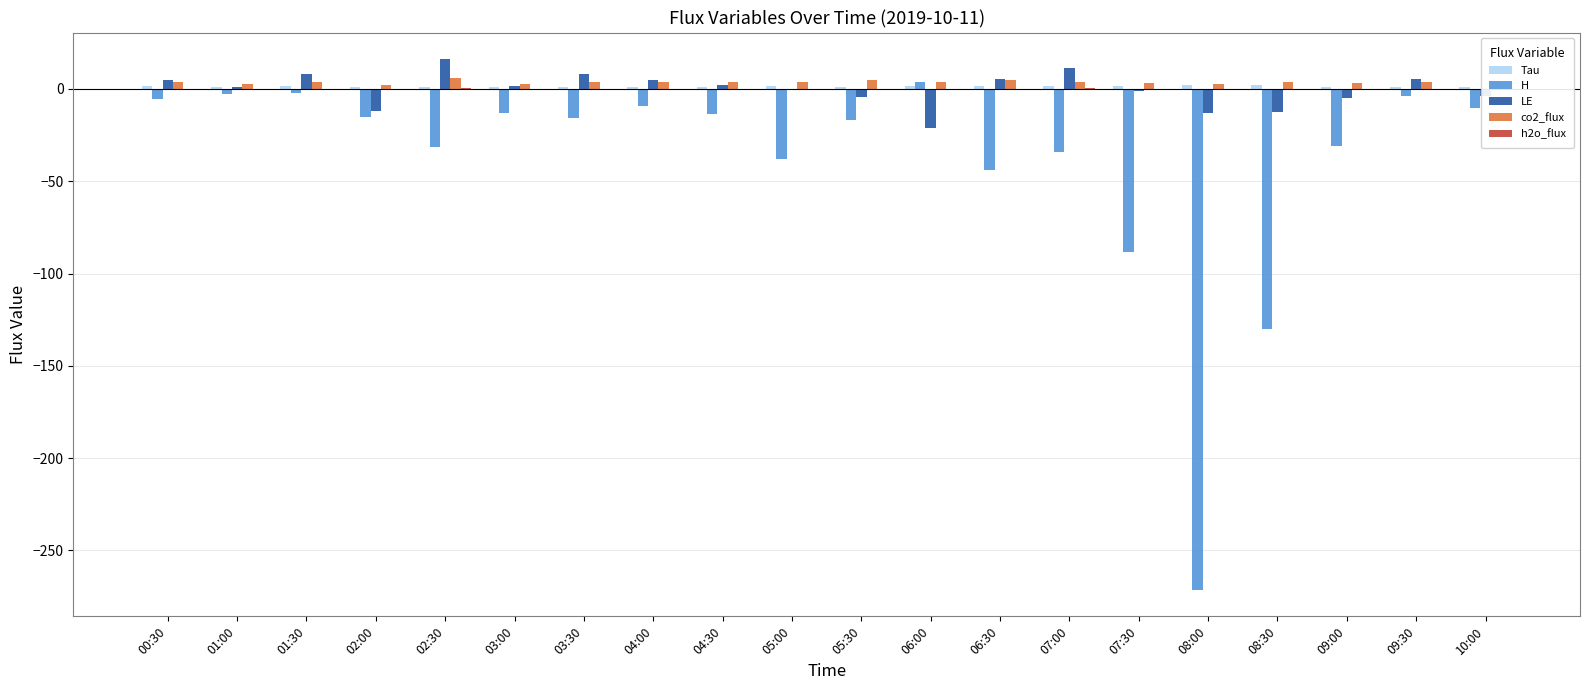

Does the chart contain stacked bars?

No